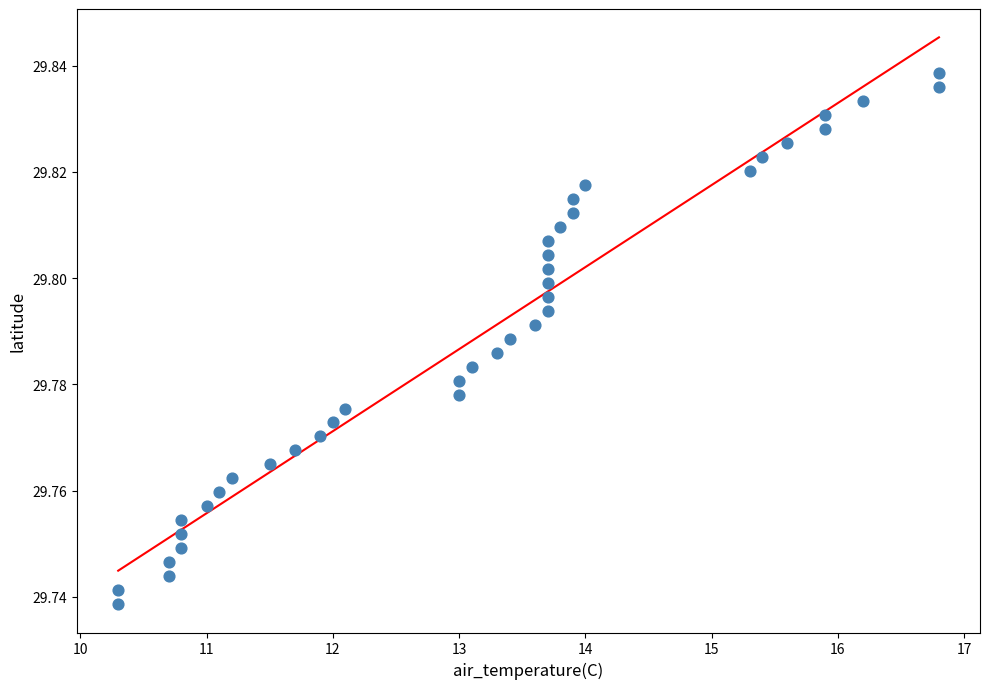

What is the range of X values (max minus min)?

6.5